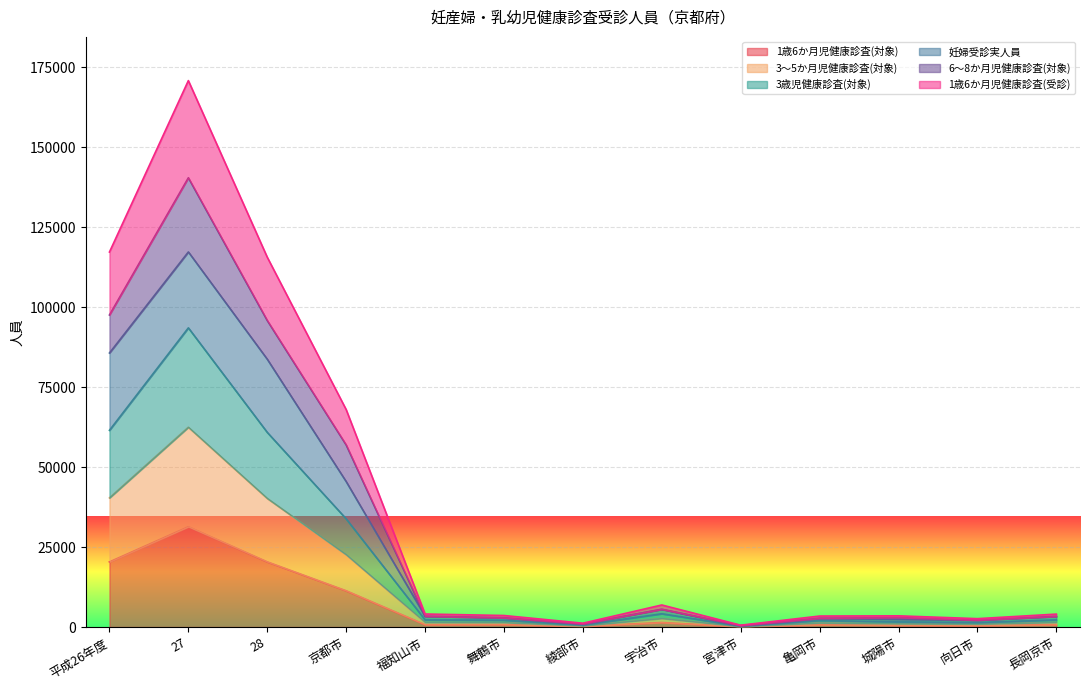

Rank the series at 長岡京市 from lowest to highest value.

1歳6か月児健康診査(対象), 3～5か月児健康診査(対象), 3歳児健康診査(対象), 妊婦受診実人員, 1歳6か月児健康診査(受診), 6～8か月児健康診査(対象)